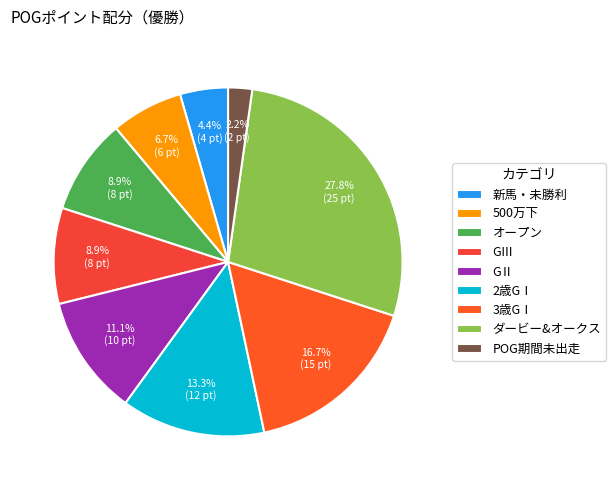

Is GⅡ the majority of the pie?

No